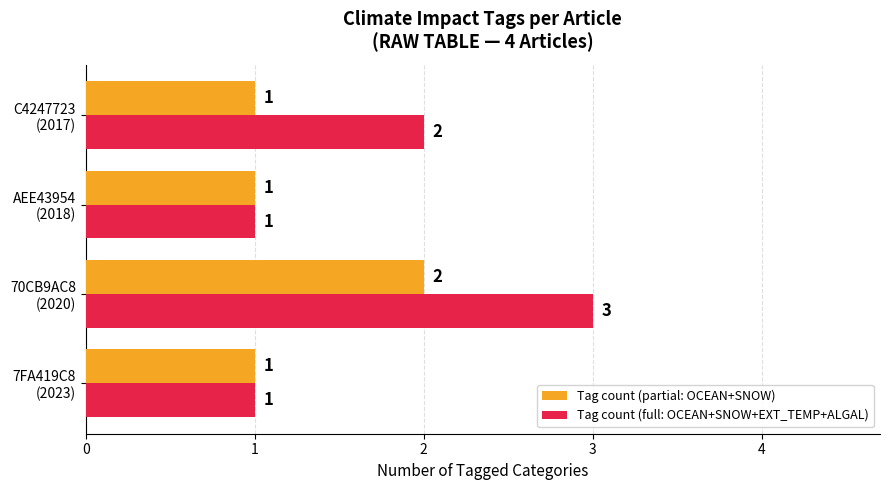

Which series has the widest spread of values?

Tag count (full: OCEAN+SNOW+EXT_TEMP+ALGAL)